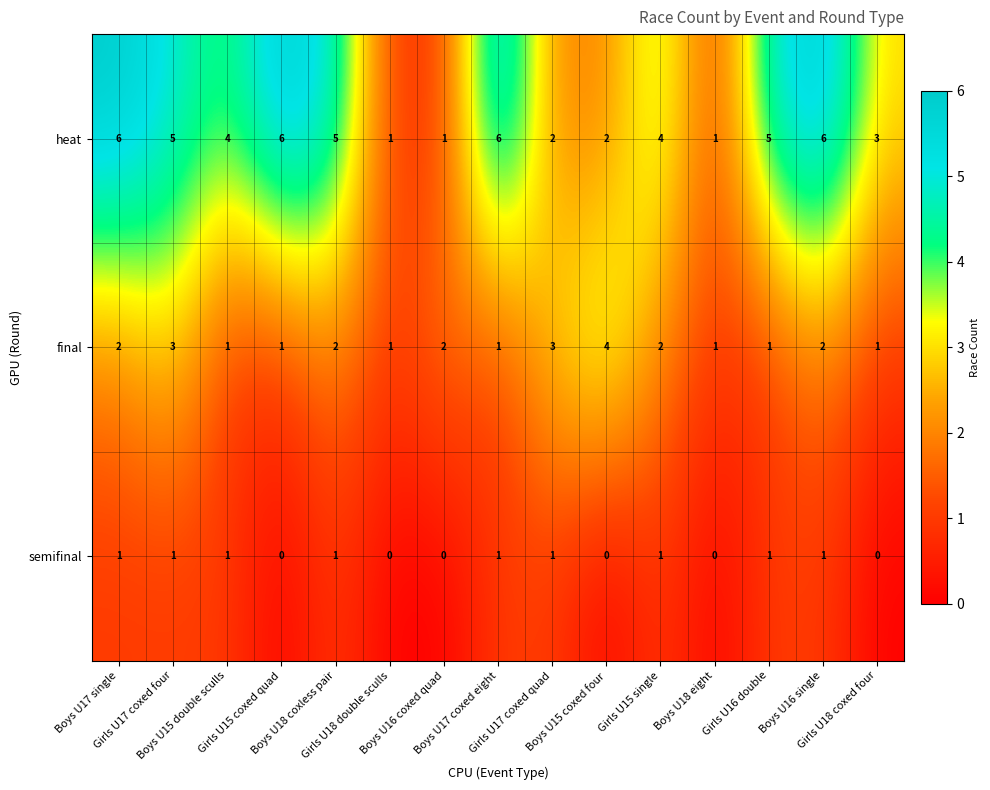

Which series has the largest total across all categories?

heat